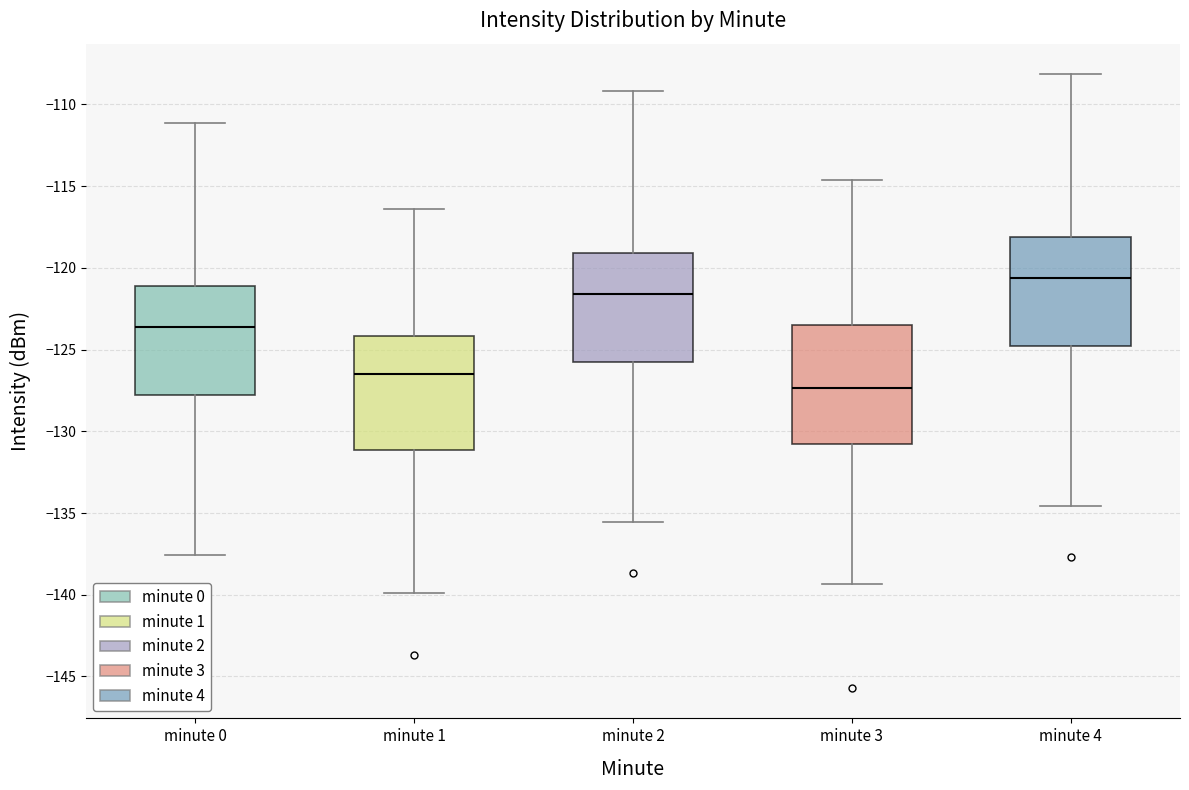

Reading left to right, read every box against the y-axis: the position of its median line, the range the box covers, and the ends of its whiskers. The values are not printed on the chart, so give them approximately, as read against the axis.

minute 0: median -123.5, box -128.0 to -121.0, whiskers -137.5 to -111.0
minute 1: median -126.5, box -131.0 to -124.0, whiskers -140.0 to -116.5
minute 2: median -121.5, box -126.0 to -119.0, whiskers -135.5 to -109.0
minute 3: median -127.5, box -131.0 to -123.5, whiskers -139.5 to -114.5
minute 4: median -120.5, box -125.0 to -118.0, whiskers -134.5 to -108.0